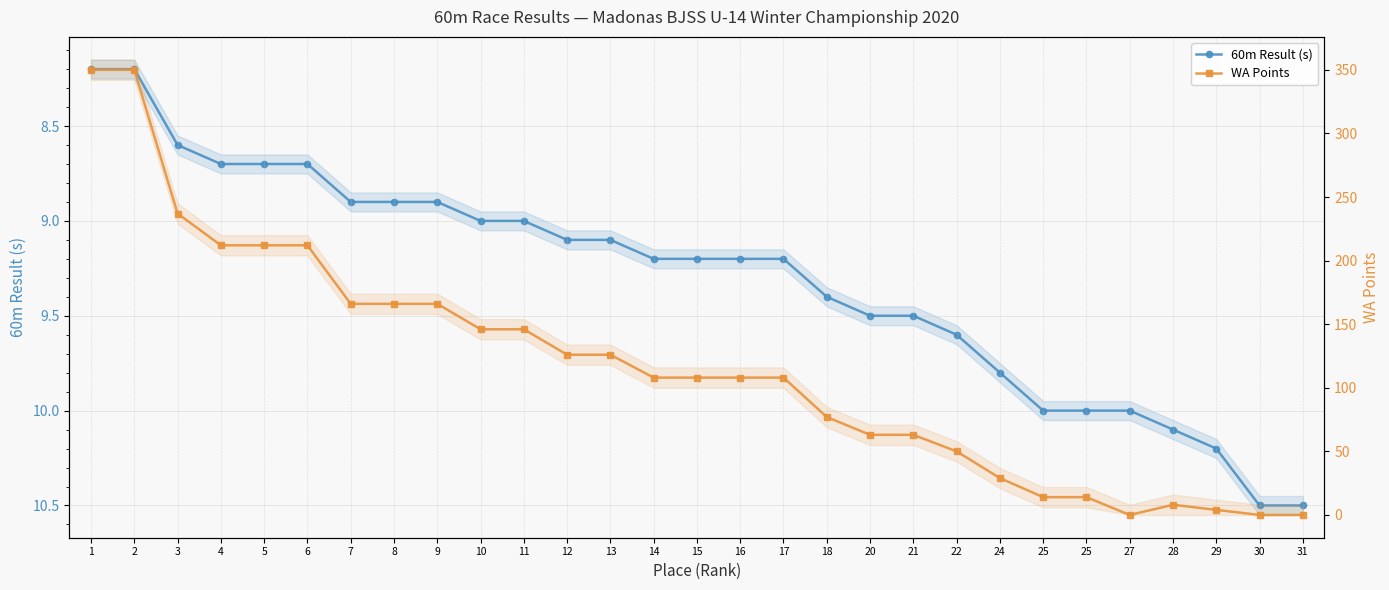

Reading right to left, transcribe all the data shown in this chart.

60m Result (s): 10.5	10.5	10.2	10.1	10.0	10.0	10.0	9.8	9.6	9.5	9.5	9.4	9.2	9.2	9.2	9.2	9.1	9.1	9.0	9.0	8.9	8.9	8.9	8.7	8.7	8.7	8.6	8.2	8.2
WA Points: 0.0	0.0	4.0	8.0	0.0	14.0	14.0	29.0	50.0	63.0	63.0	77.0	108.0	108.0	108.0	108.0	126.0	126.0	146.0	146.0	166.0	166.0	166.0	212.0	212.0	212.0	237.0	350.0	350.0